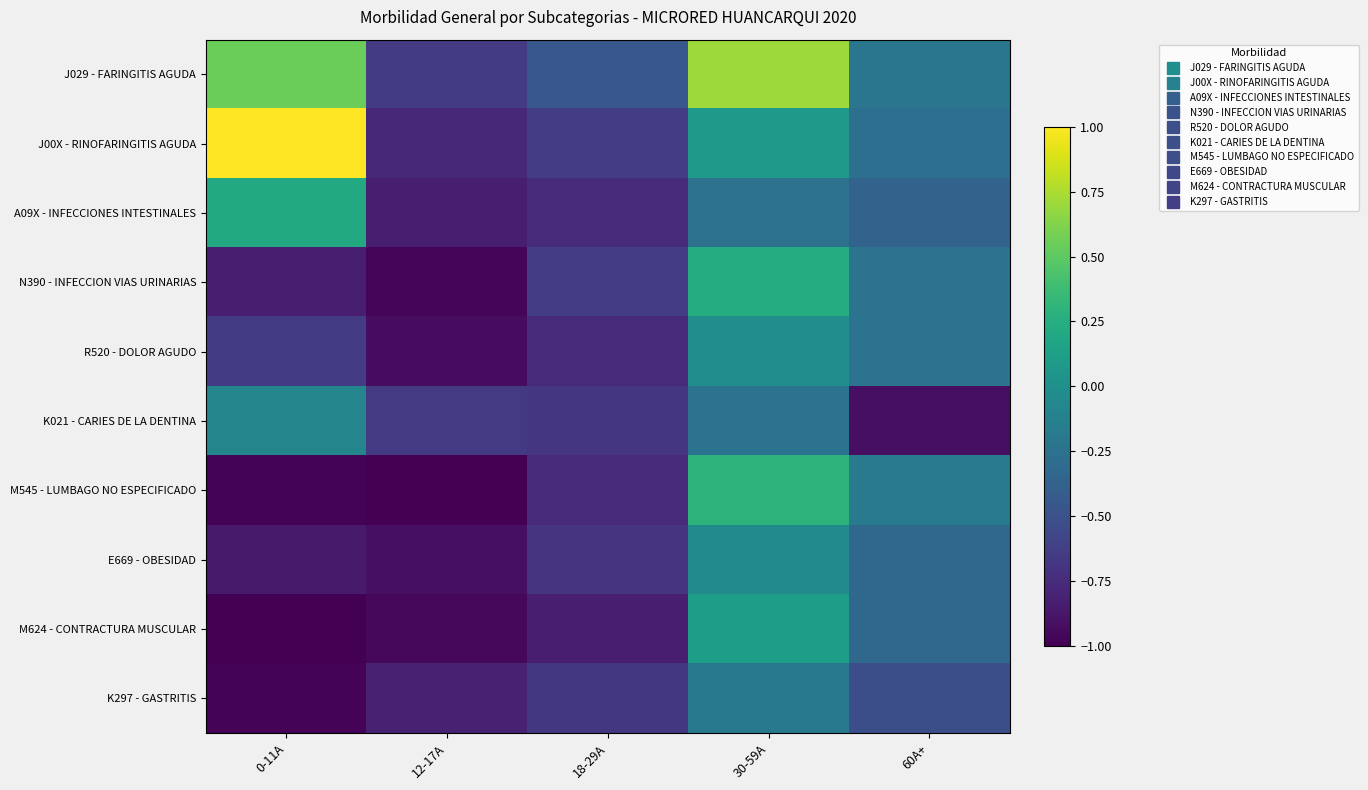

Count the number of data series in this chart.

10